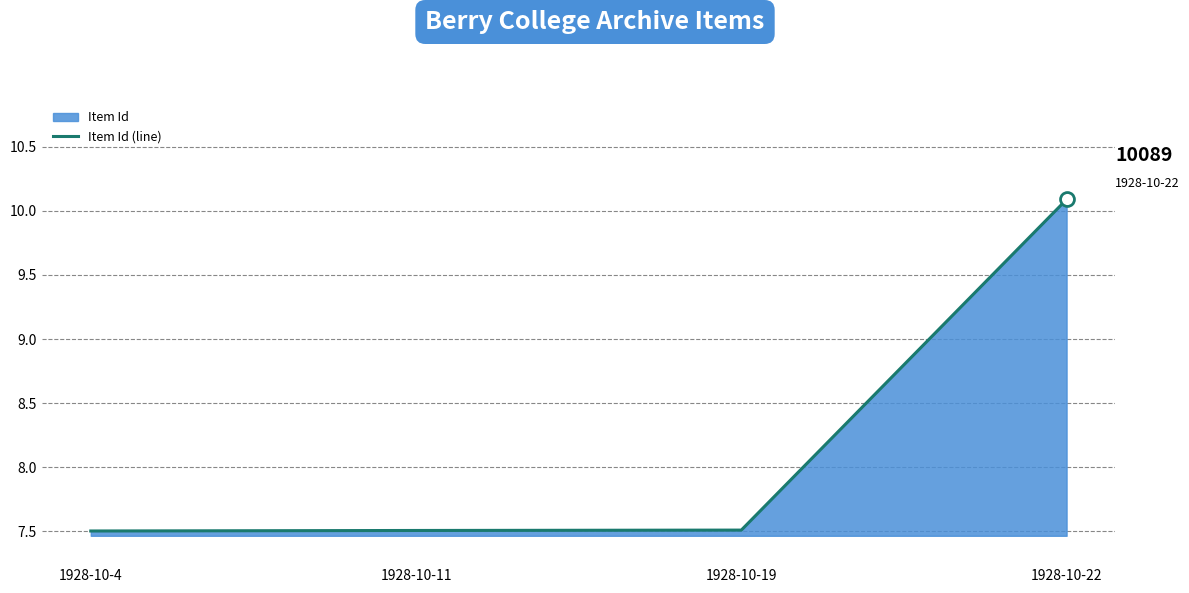

List the labels in order of value, largest first.

1928-10-22, 1928-10-19, 1928-10-11, 1928-10-4